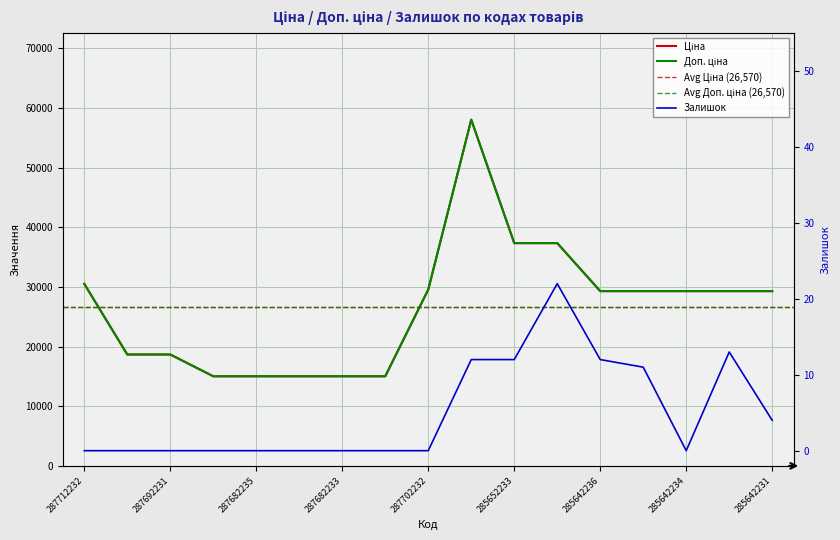

What is the label of the 10th point from the left?

285662232